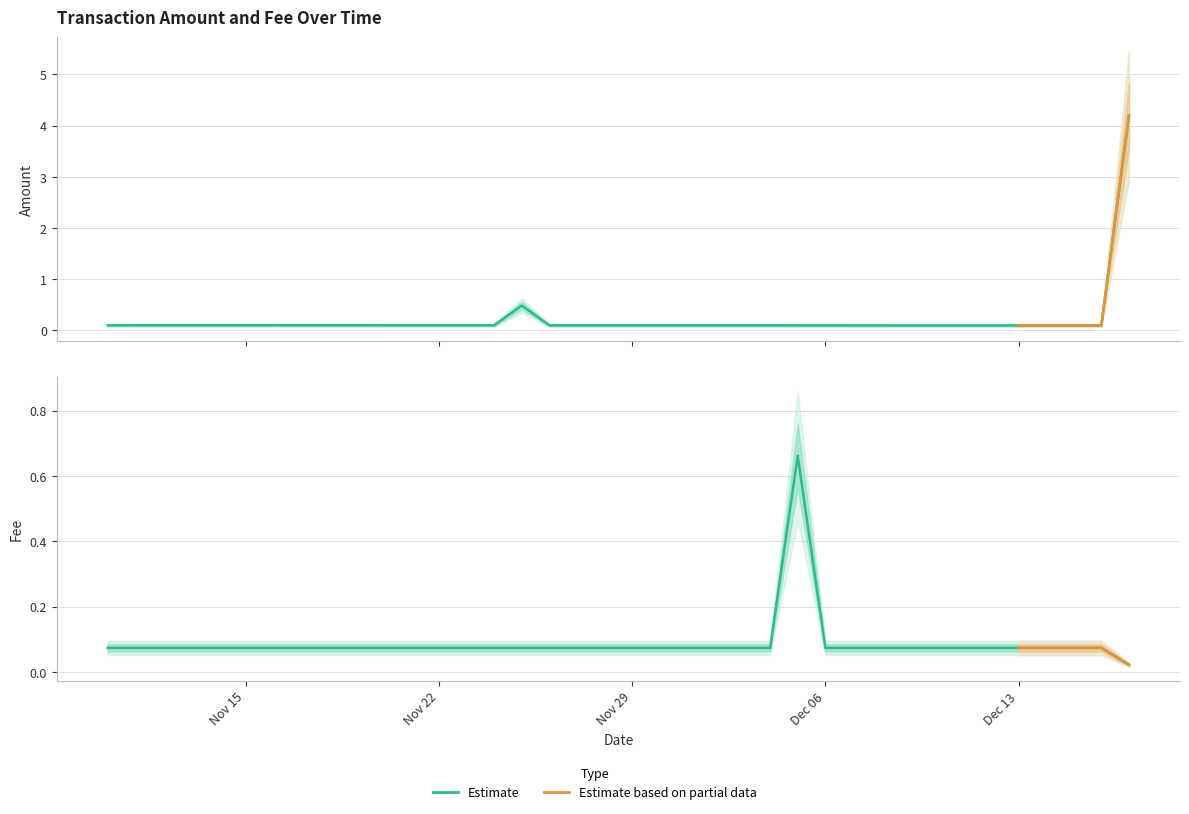

Which series has the largest total across all categories?

Amount